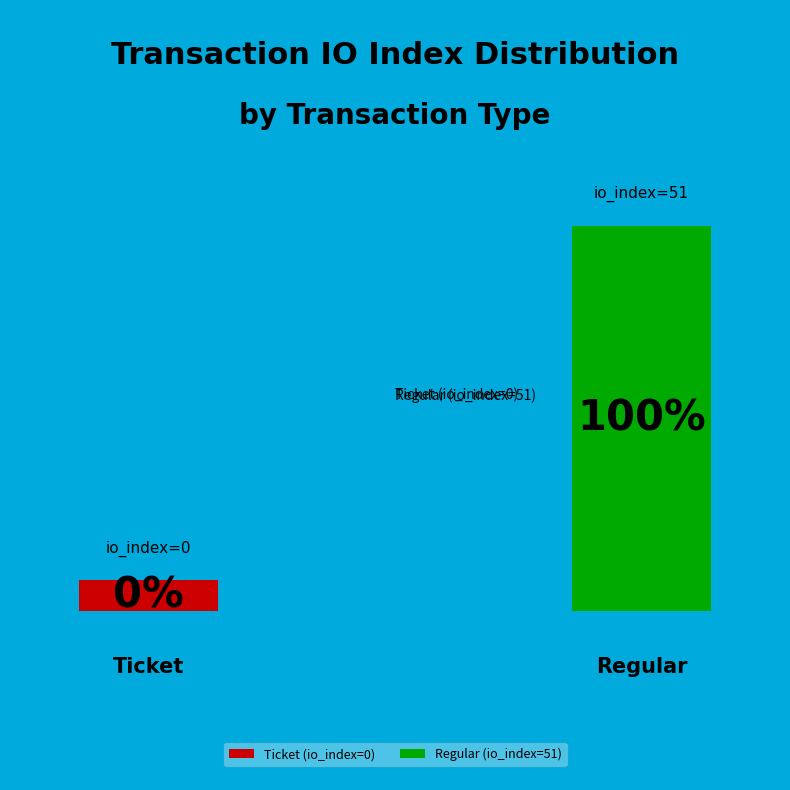

What is the largest slice in the pie chart?

Regular (io_index=51)